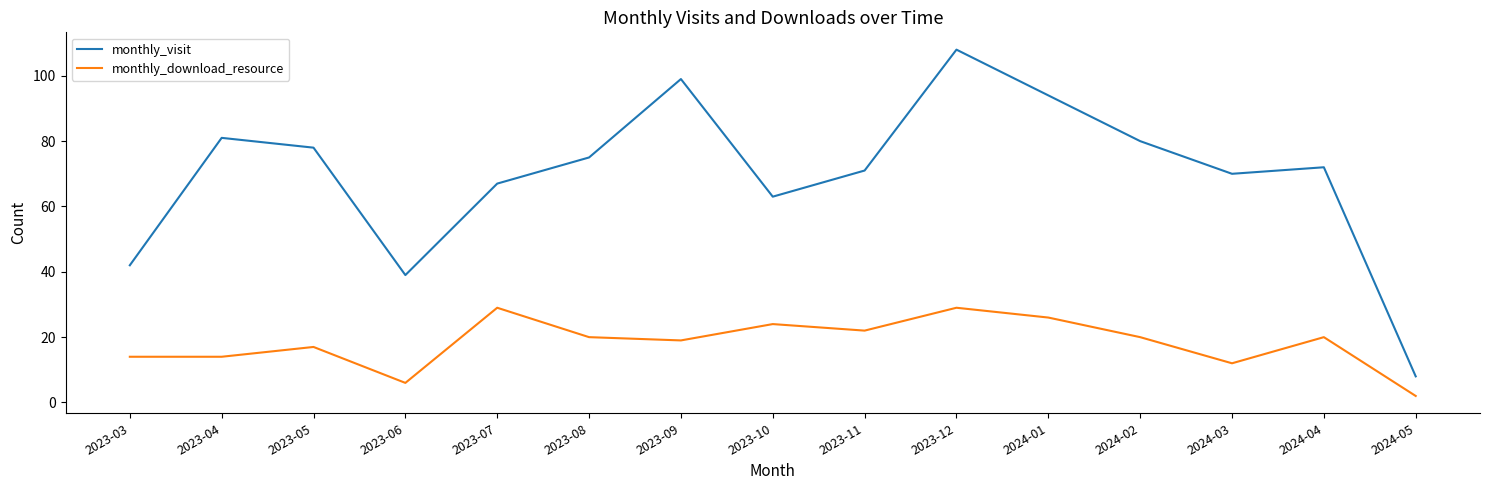

How many lines are shown in the chart?

2